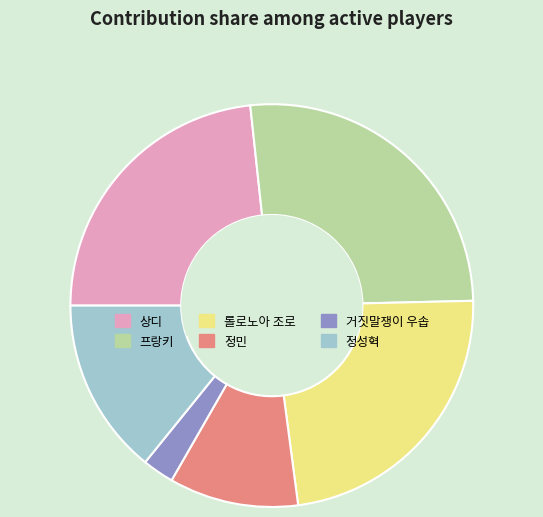

How many slices are in this pie chart?

6